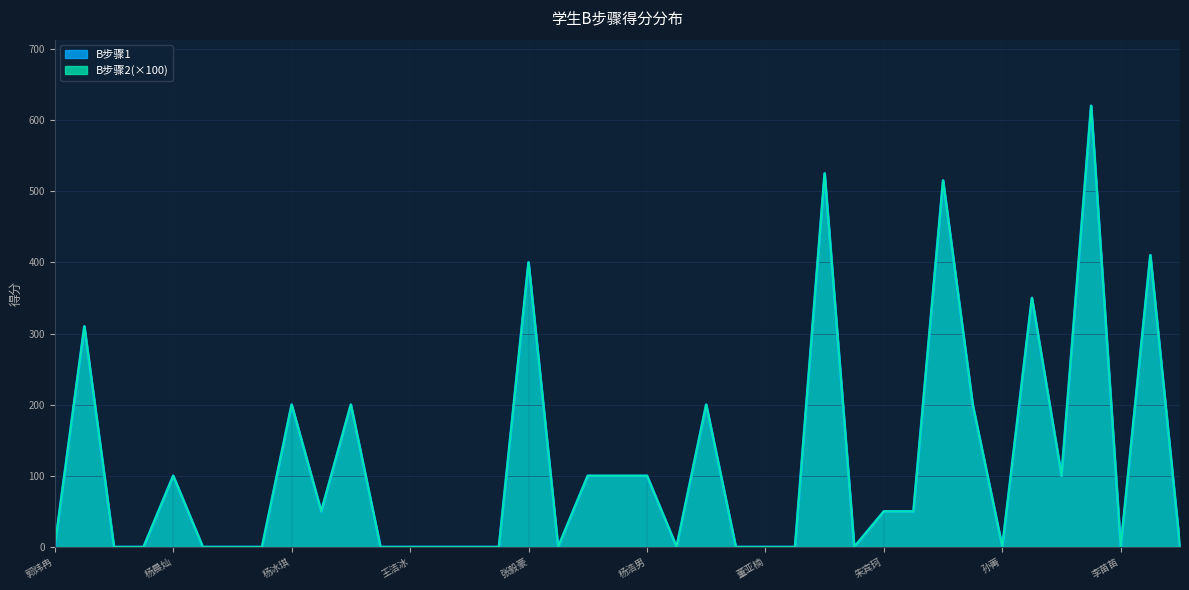

Is the value of B步骤1 at 朱宾珂 greater than the value of B步骤2 at 元晨沣?

No